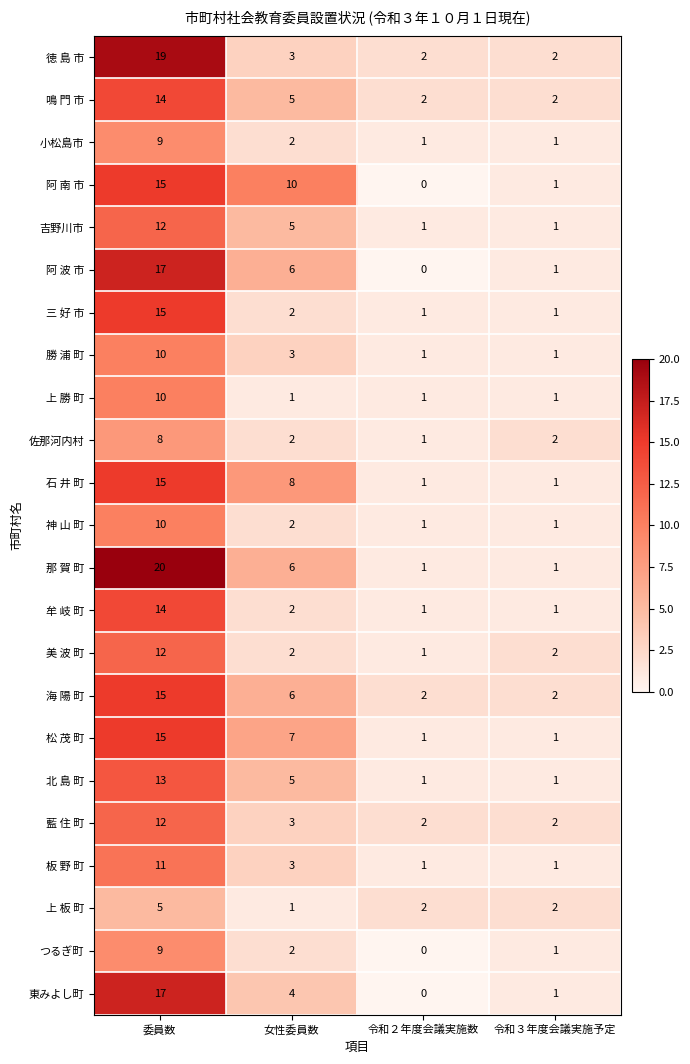

The 勝 浦 町 series shows 10 at 委員数. True or false?

True